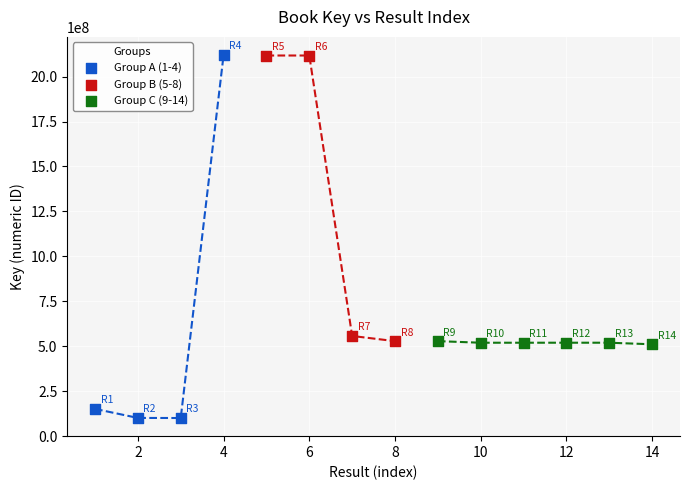

Which series contains the lowest Y value?

Group A (1-4)